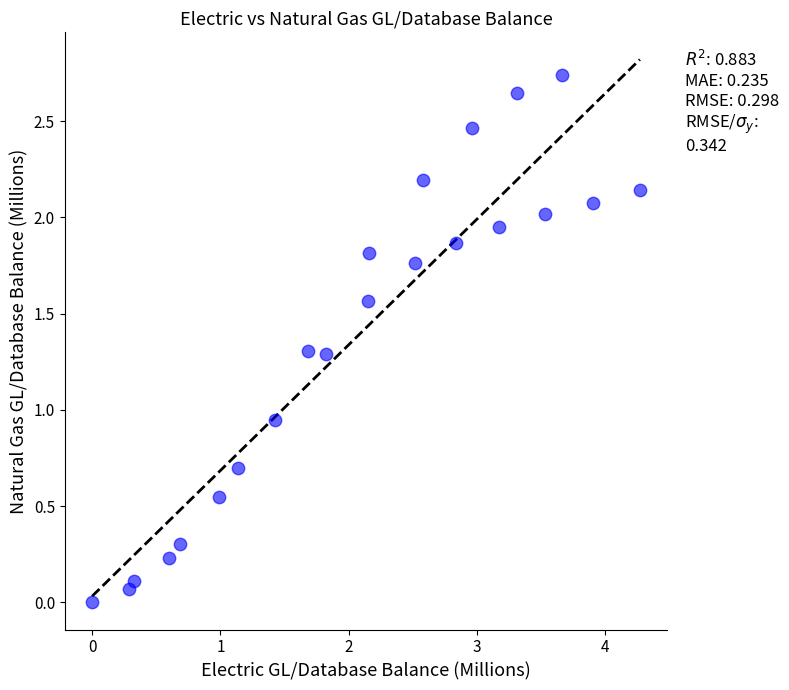

What is the range of X values (max minus min)?

4.3